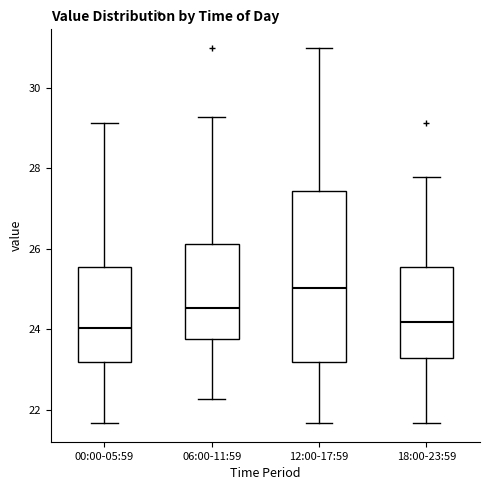

Reading left to right, read every box against the y-axis: the position of its median line, the range the box covers, and the ends of its whiskers. The values are not printed on the chart, so give them approximately, as read against the axis.

00:00-05:59: median 24.0, box 23.2 to 25.6, whiskers 21.6 to 29.2
06:00-11:59: median 24.6, box 23.8 to 26.2, whiskers 22.2 to 29.2
12:00-17:59: median 25.0, box 23.2 to 27.4, whiskers 21.6 to 31.0
18:00-23:59: median 24.2, box 23.2 to 25.6, whiskers 21.6 to 27.8